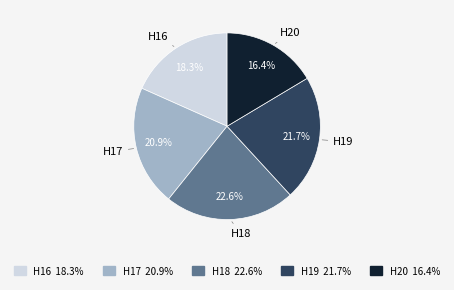

To the nearest percent, what is the difference between the H17 and H16 slice percentages?

3%